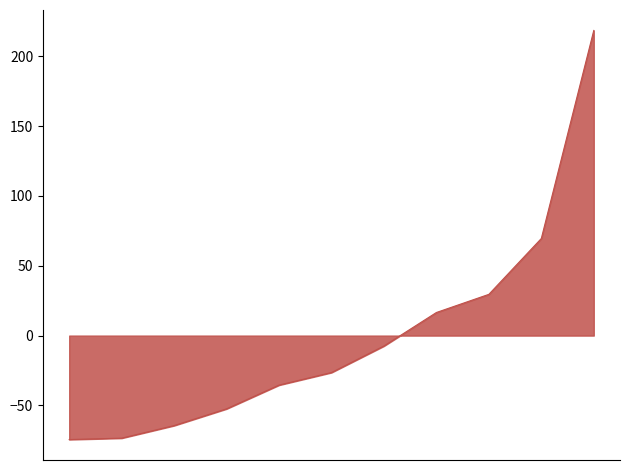

What is the smallest value displayed?

-74.5